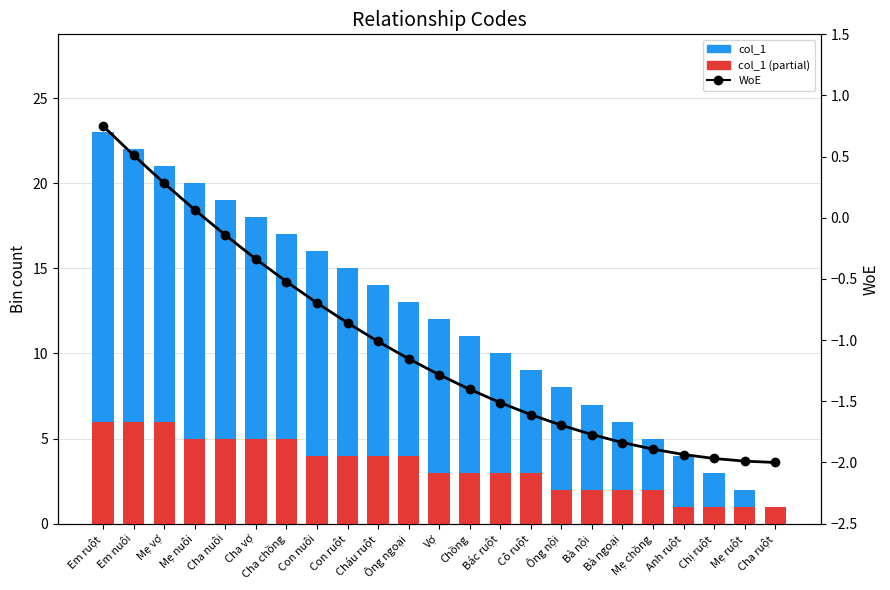

Read the col_1 value at Em ruột.

23.0